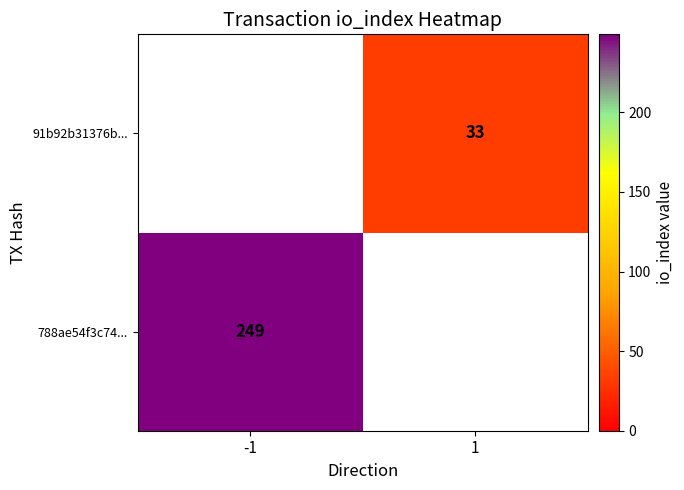

Is the value of 788ae54f3c74... at -1 greater than the value of 91b92b31376b... at 1?

Yes